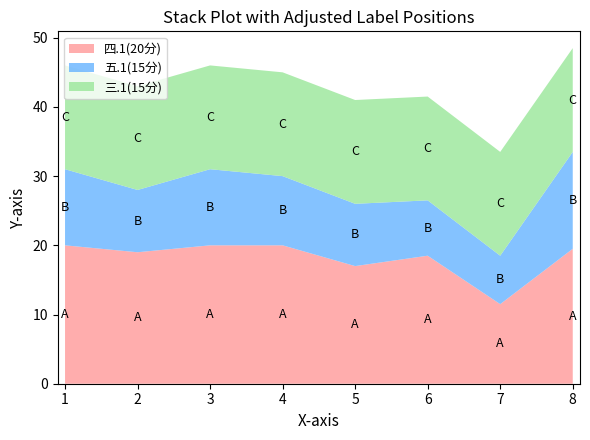

Reading left to right, what are all the values shown in this chart?

四.1(20分): 20.0	19.0	20.0	20.0	17.0	18.5	11.5	19.5
五.1(15分): 11.0	9.0	11.0	10.0	9.0	8.0	7.0	14.0
三.1(15分): 15.0	15.0	15.0	15.0	15.0	15.0	15.0	15.0